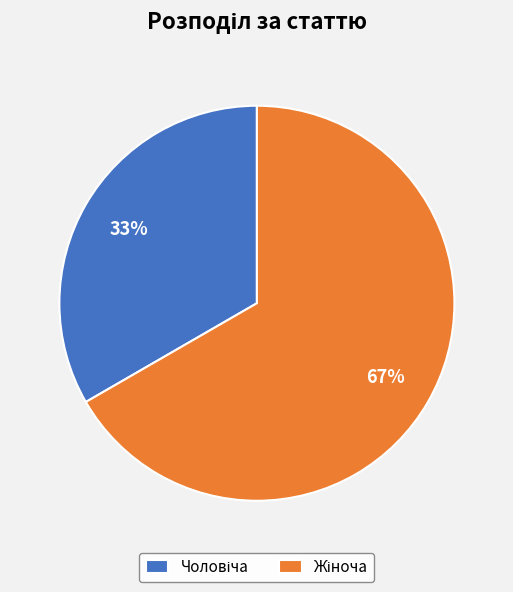

How many segments does this pie chart have?

2